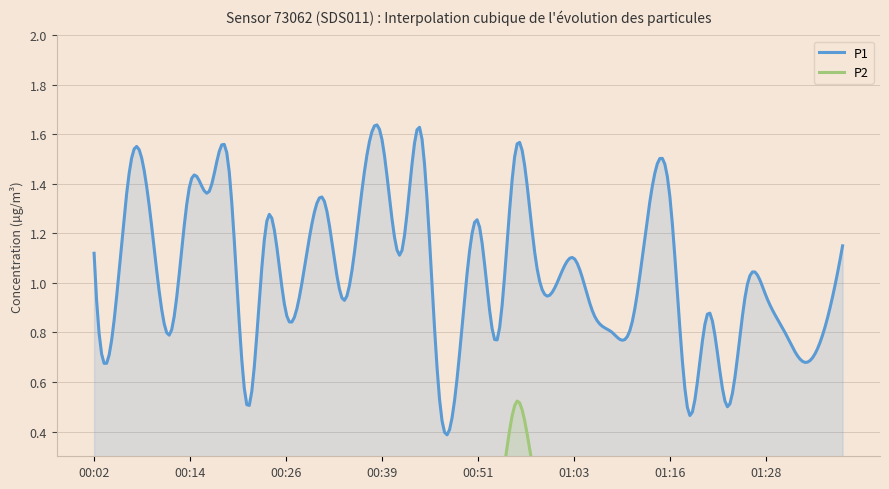

Where is the first local maximum for P1?

00:07